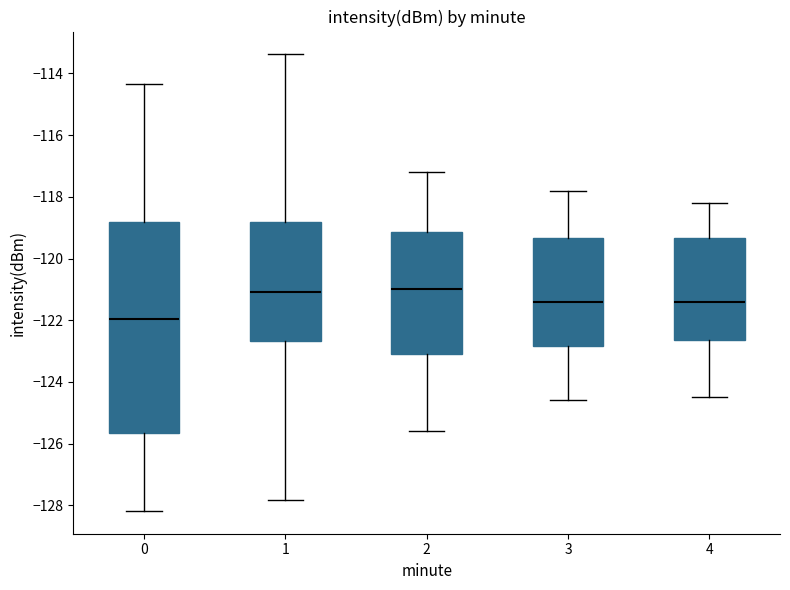

Where is the lower edge of the box at x = 2 on the y-axis? The values are not printed on the chart, so give them approximately, as read against the axis.

-123.0